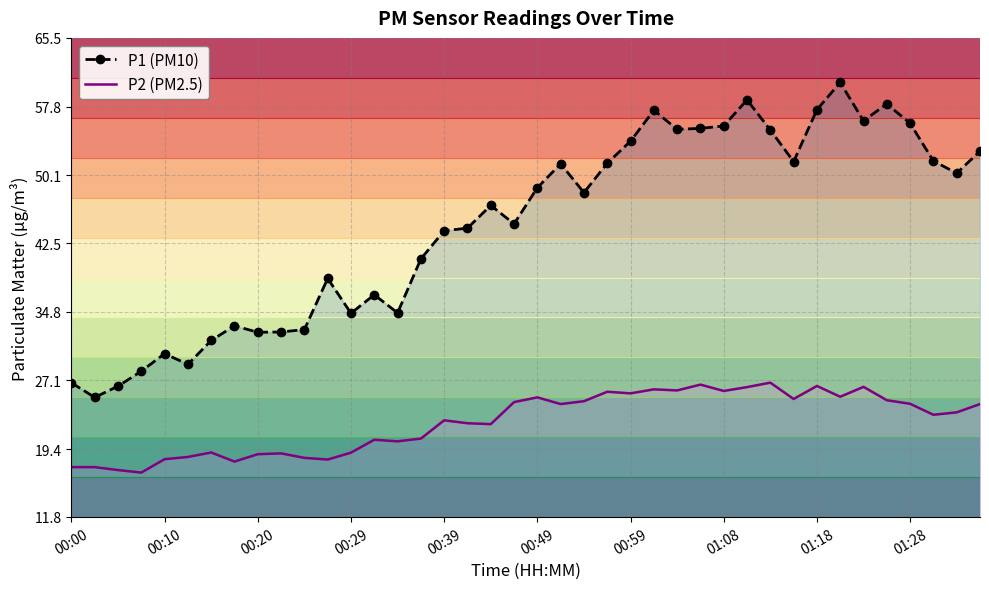

Which series changed the most between 01:18 and 18?

P1 (PM10)